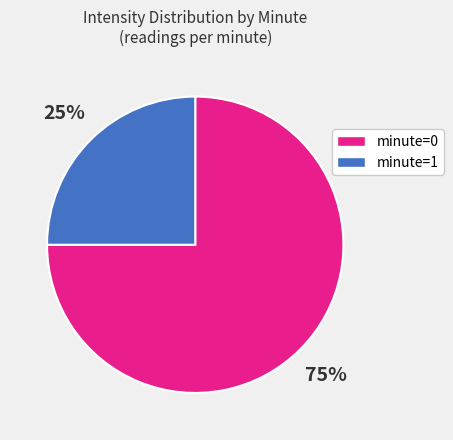

Count the number of slices in the pie.

2